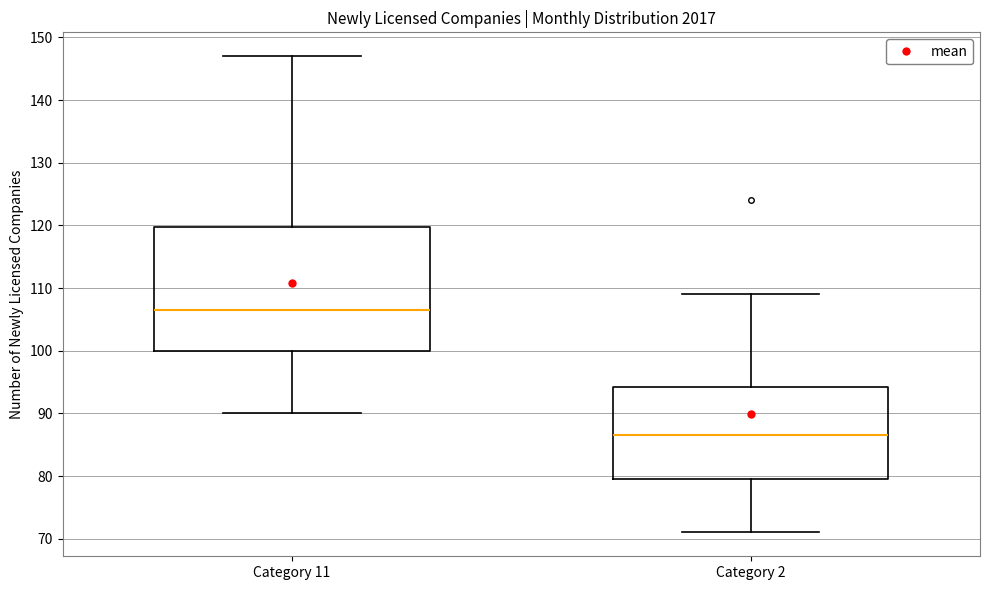

Which box is the tallest, from its lower edge to its upper edge?

Category 11